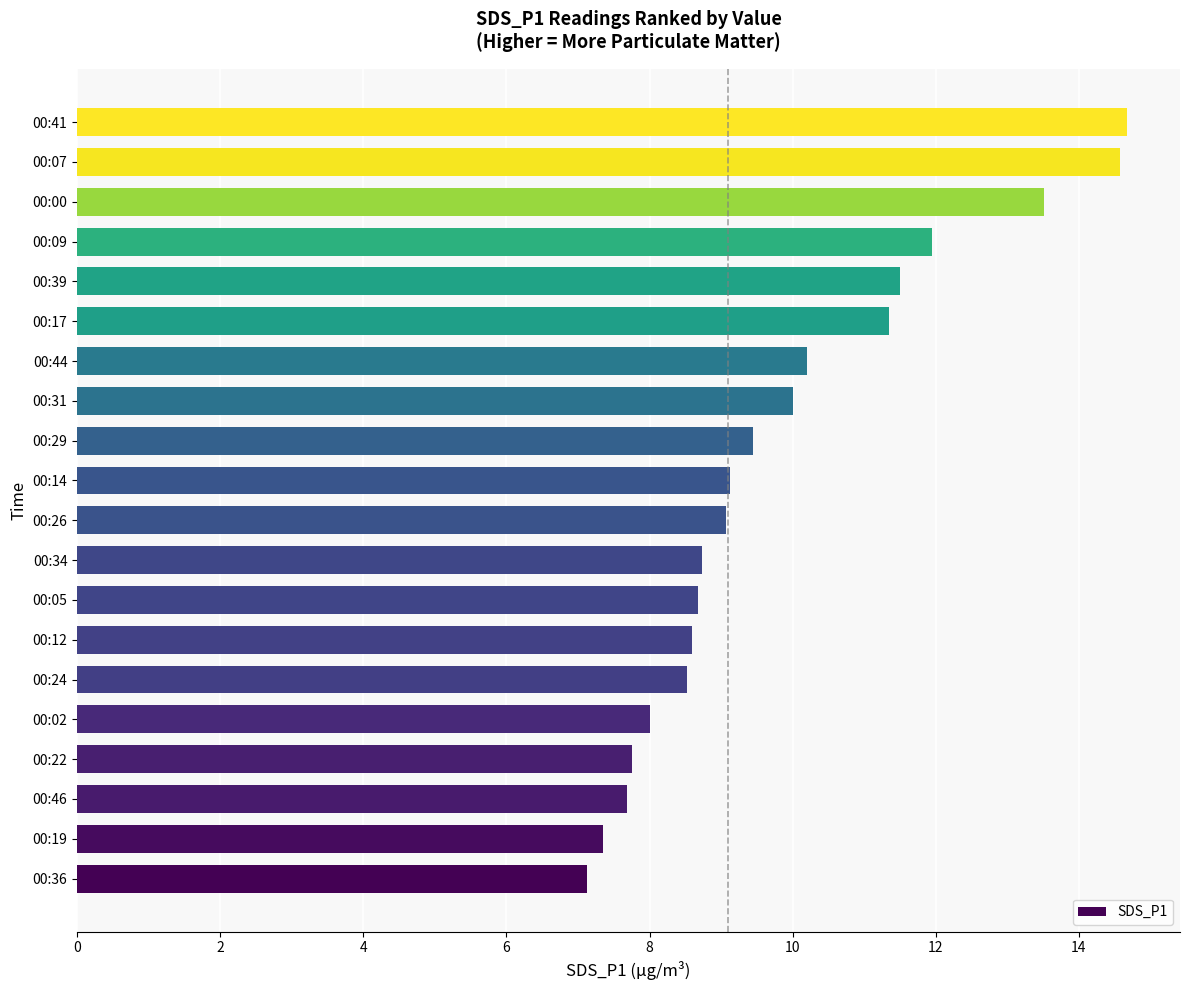

True or false: the data shows 12.6 at 00:22.

False